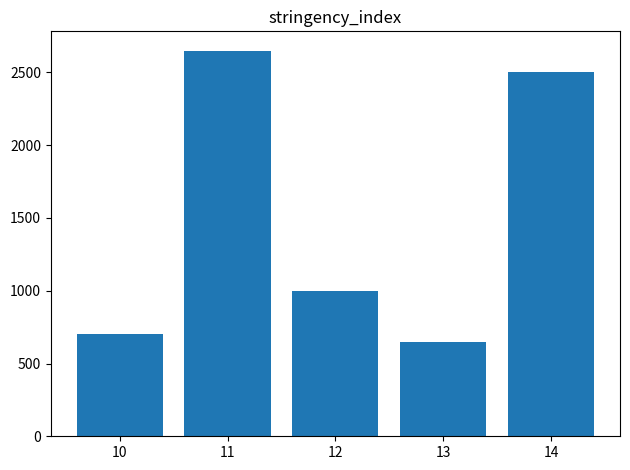

What is the smallest value displayed?

645